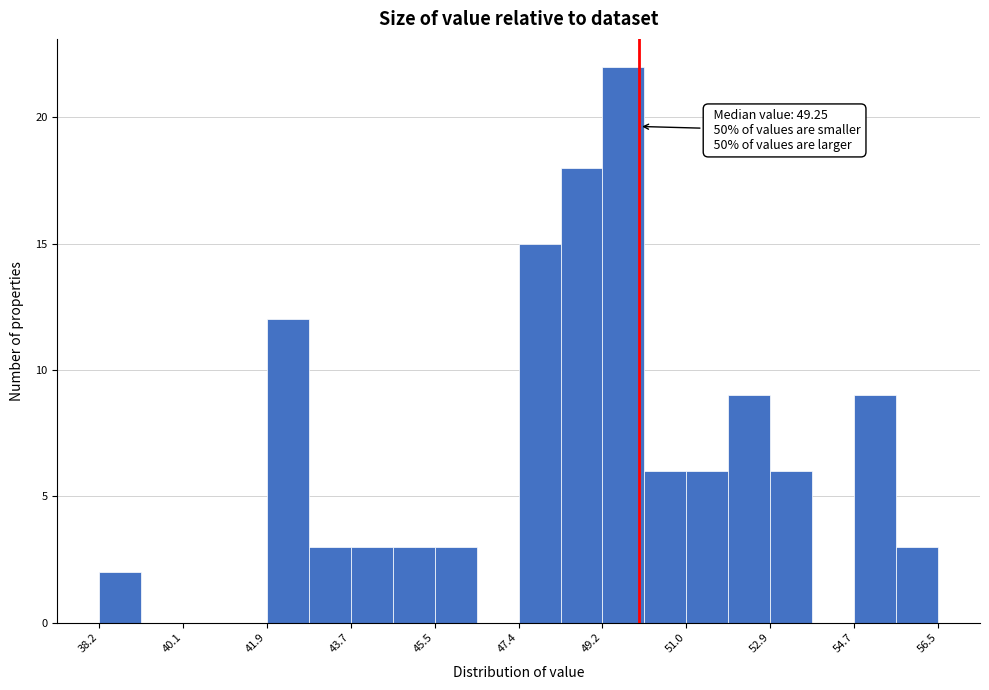

Over which range of the x-axis is the bar tallest?

49.2 to 50.2